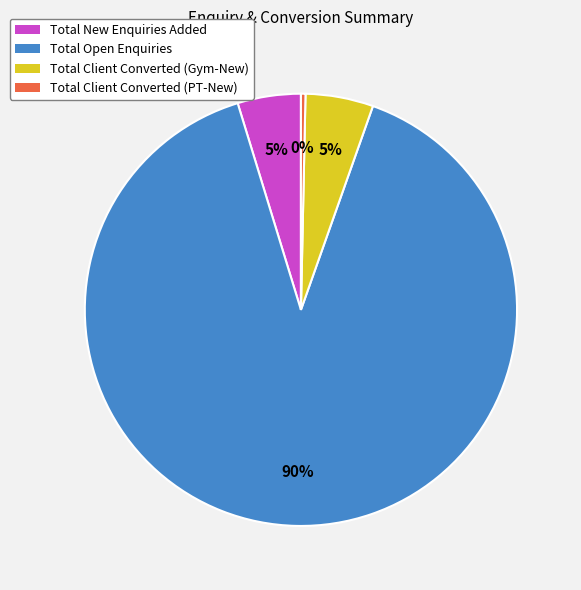

What percentage is the Total Client Converted (Gym-New) slice, to the nearest percent?

5%